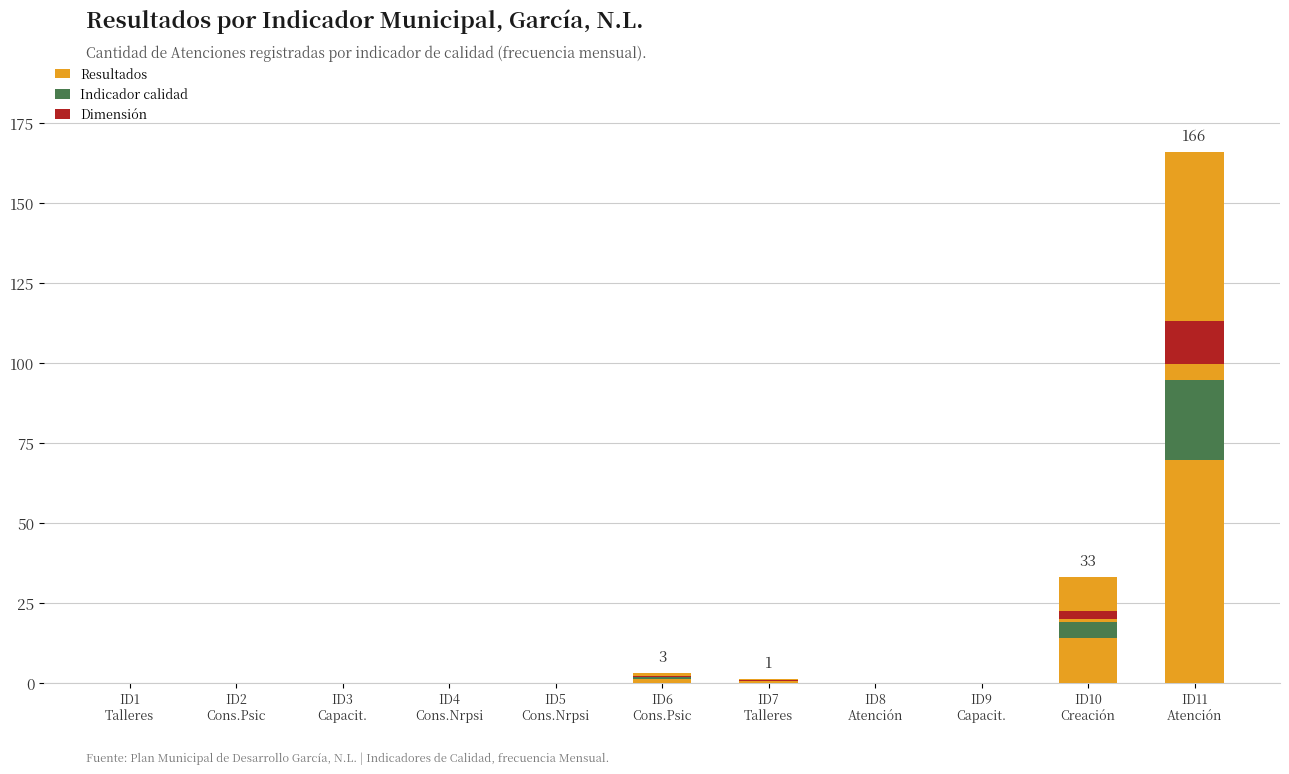

What is the label of the 10th bar from the left?

ID10
Creación